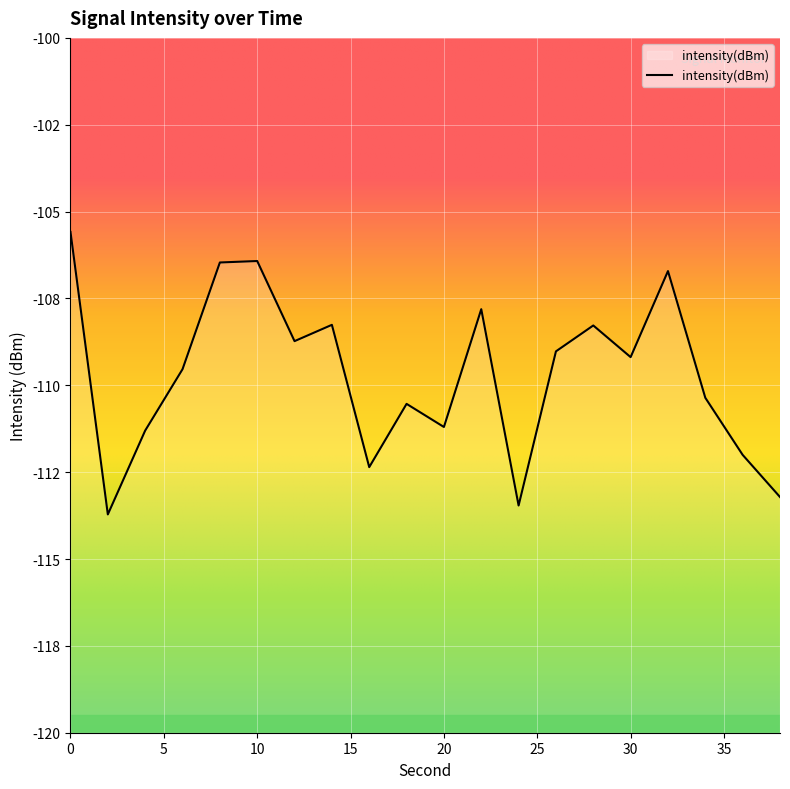

List the labels in order of value, largest first.

0, 10, 8, 32, 22, 14, 28, 12, 26, 30, 6, 34, 18, 20, 4, 36, 16, 38, 24, 2